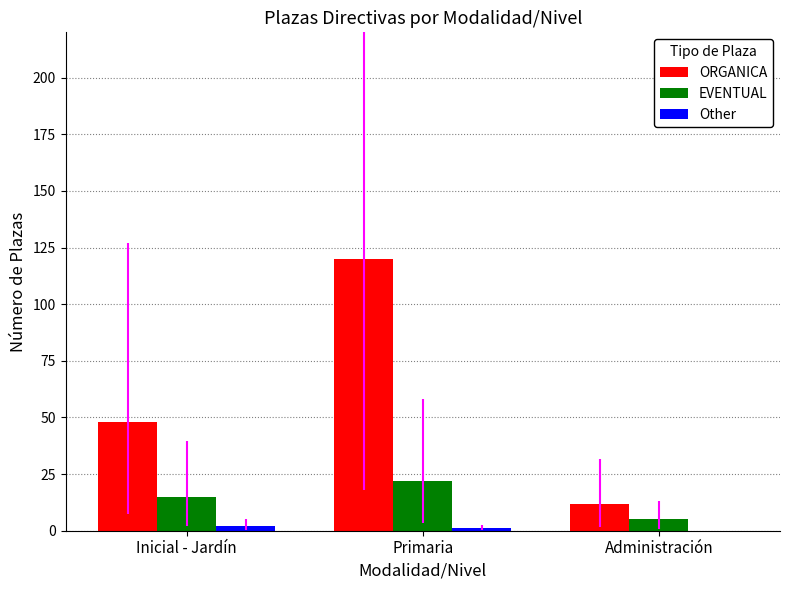

At which label is ORGANICA closest to 66?

Inicial - Jardín